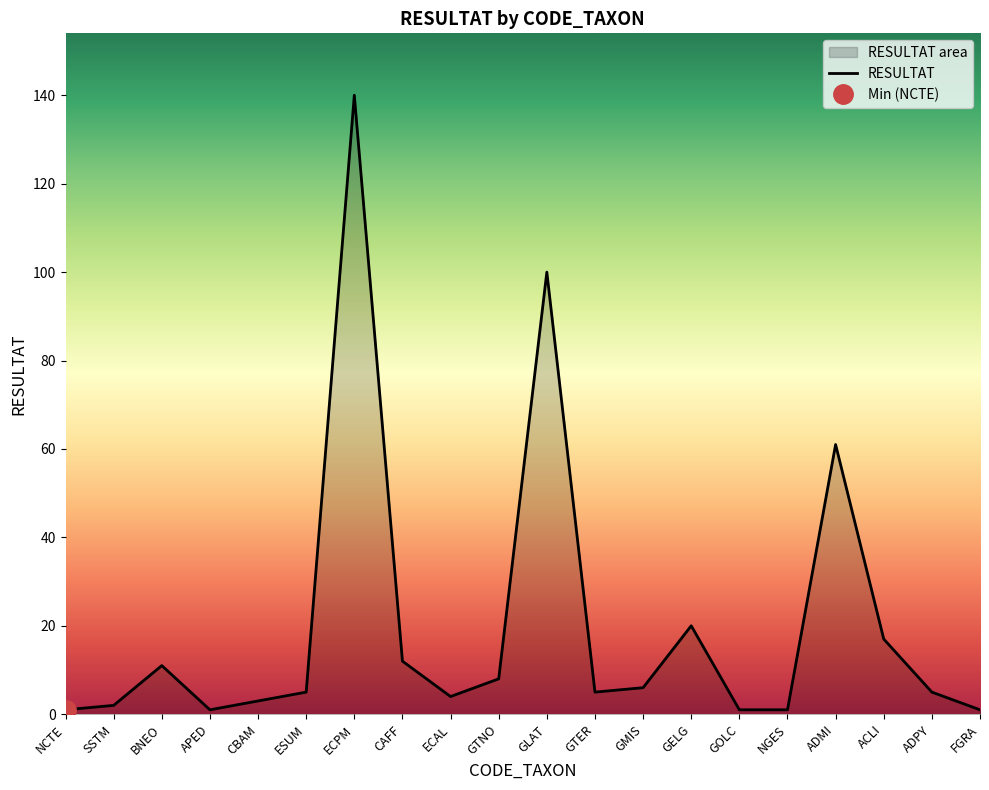

At which category does the chart reach its minimum across all series?

NCTE